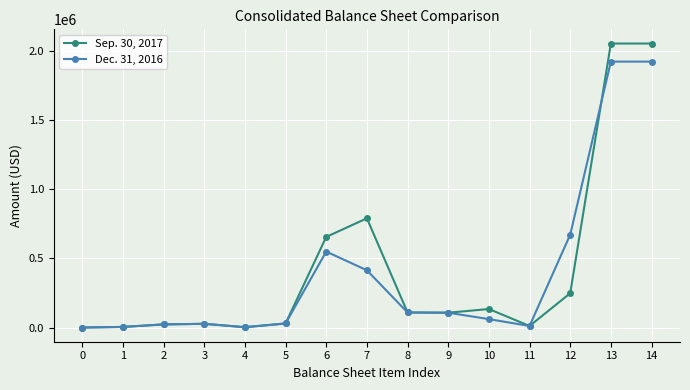

Is it true that Dec. 31, 2016 equals 29273 at 5?

True